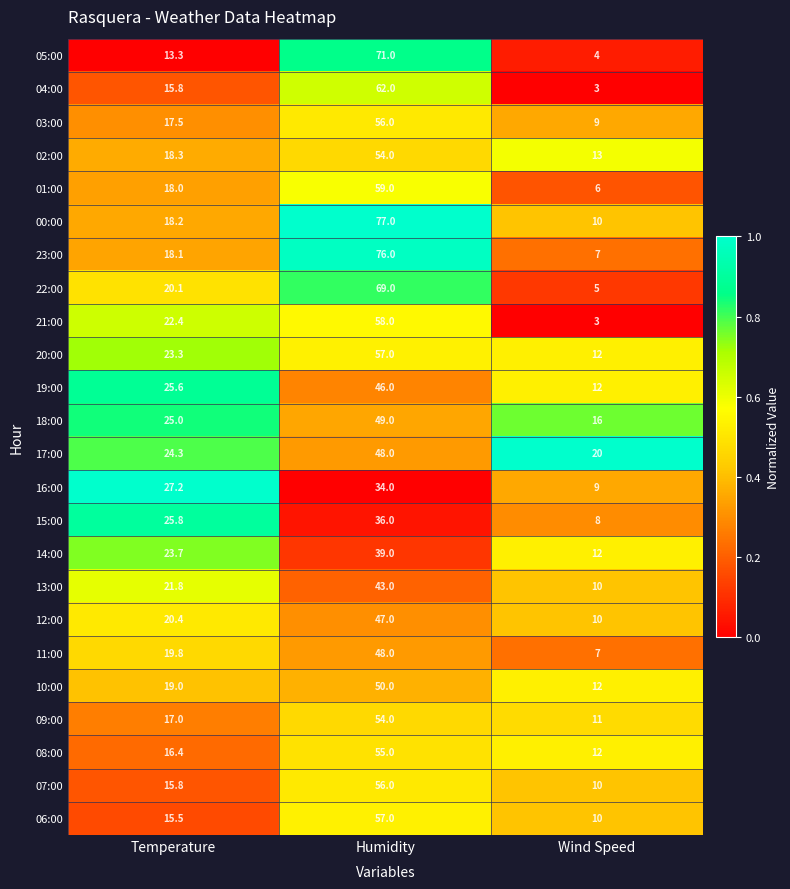

At which category is the sum across all series the highest?

Humidity